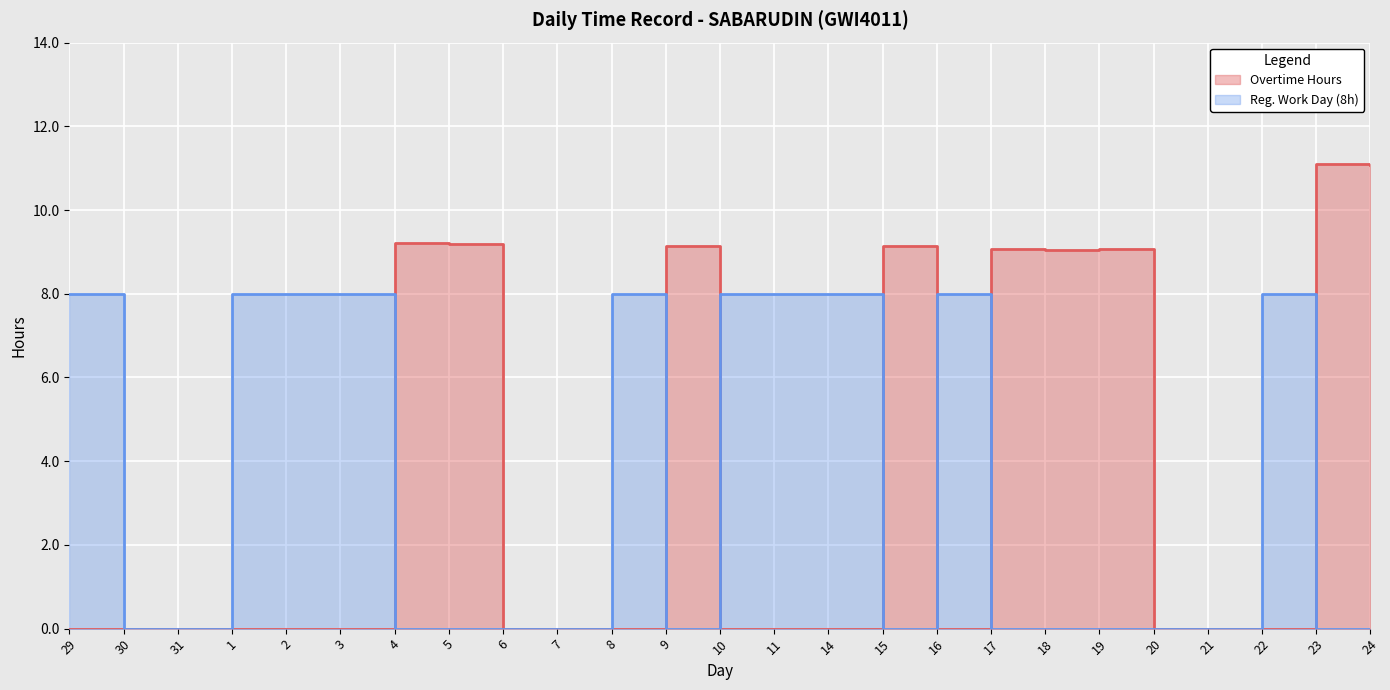

List the labels in order of value, largest first.

23, 24, 4, 5, 15, 9, 17, 19, 18, 29, 30, 31, 1, 2, 3, 6, 7, 8, 10, 11, 14, 16, 20, 21, 22